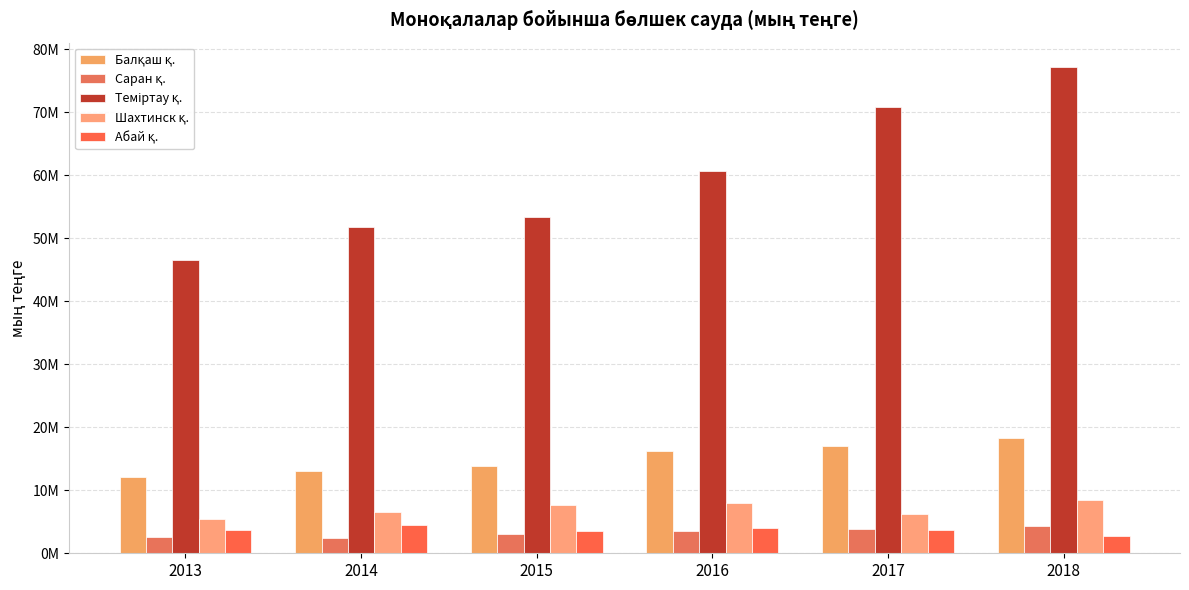

Are the bars horizontal?

No